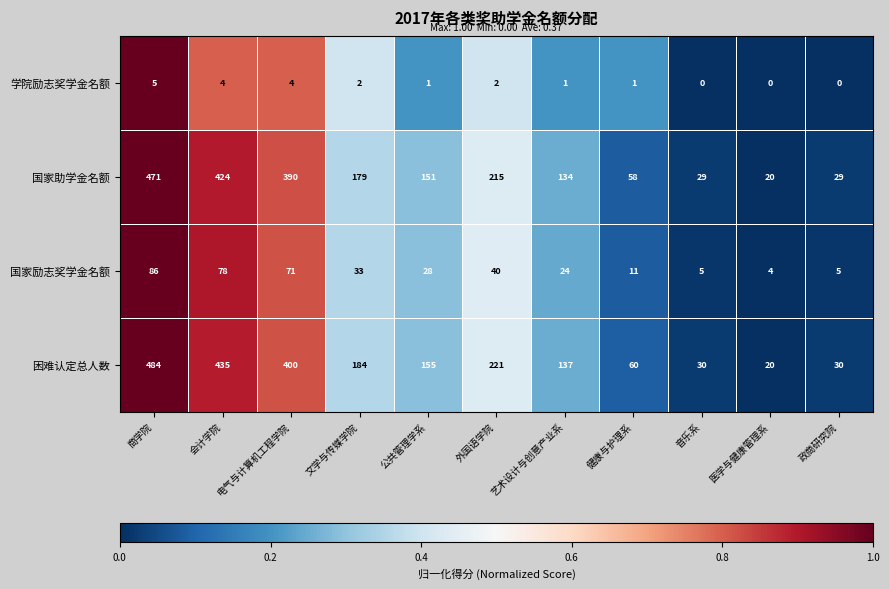

At 会计学院, list the series in order from largest to smallest.

困难认定总人数, 国家助学金名额, 国家励志奖学金名额, 学院励志奖学金名额